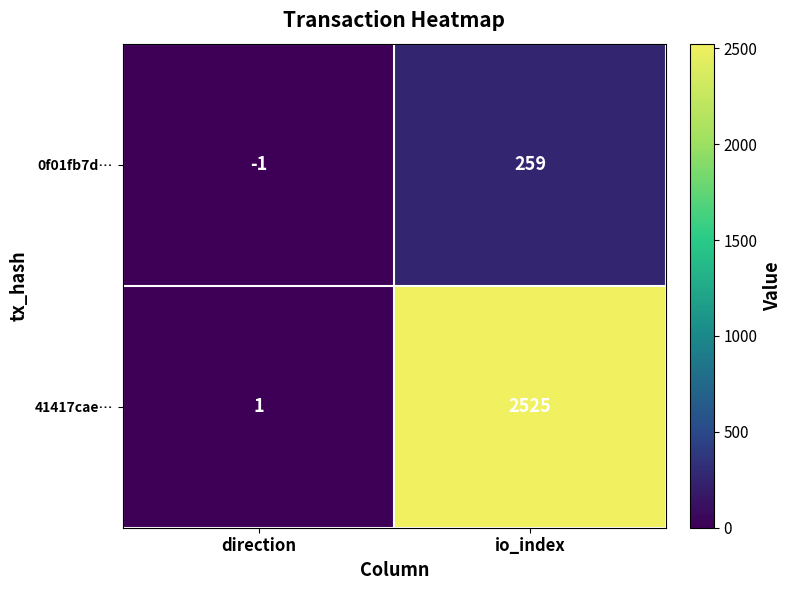

Is it true that 41417cae… equals 1 at direction?

True